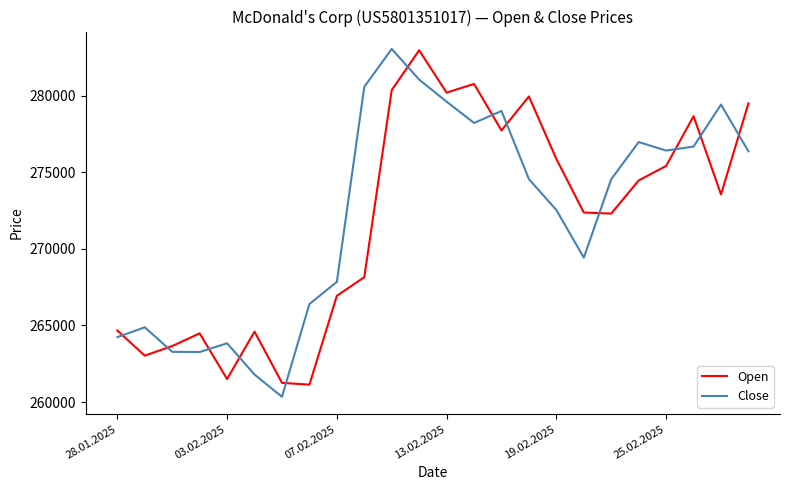

List the series in order of their overall mean, highest first.

Close, Open